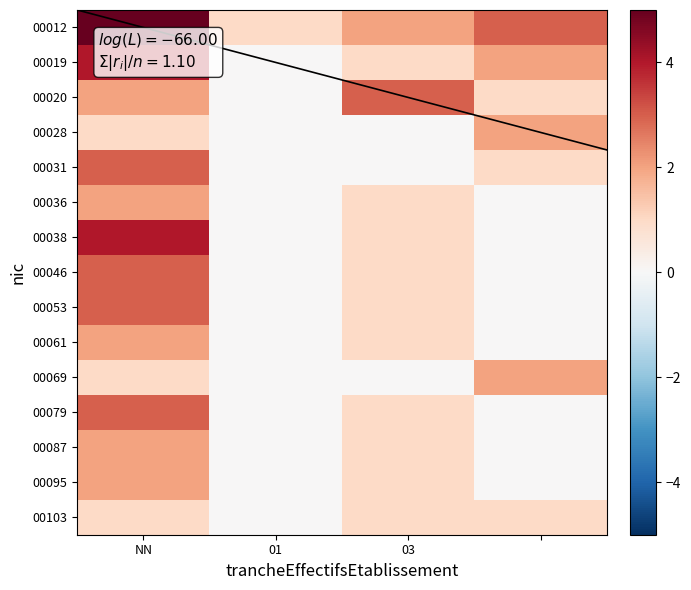

How many distinct data groups are displayed?

15